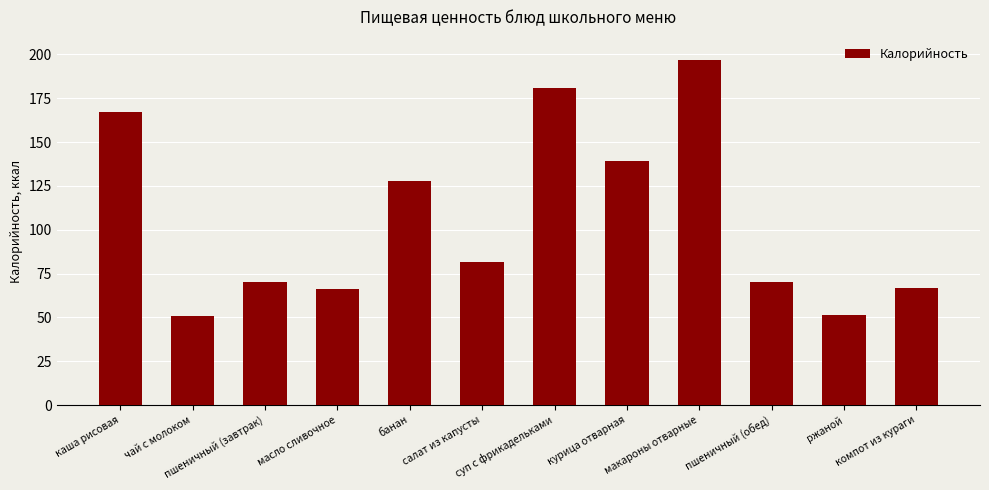

What is the label of the 4th bar from the right?

макароны отварные